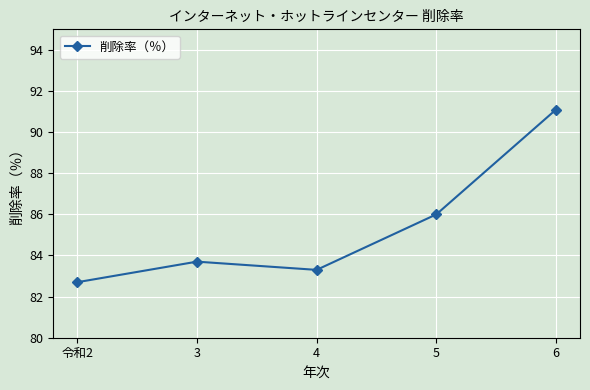

Where is the first local maximum?

3